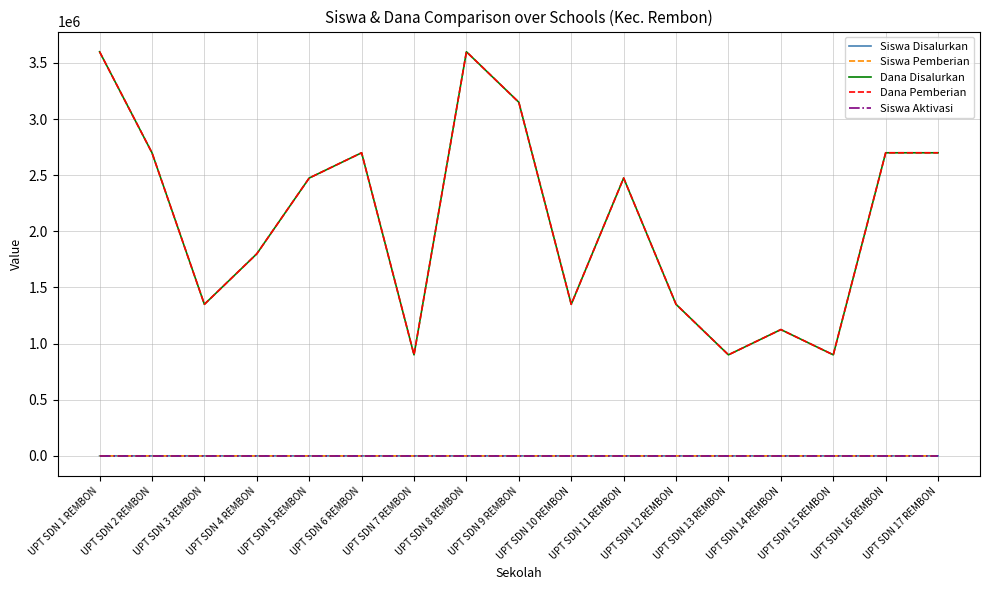

At which label is Siswa Disalurkan closest to 10?

UPT SDN 5 REMBON